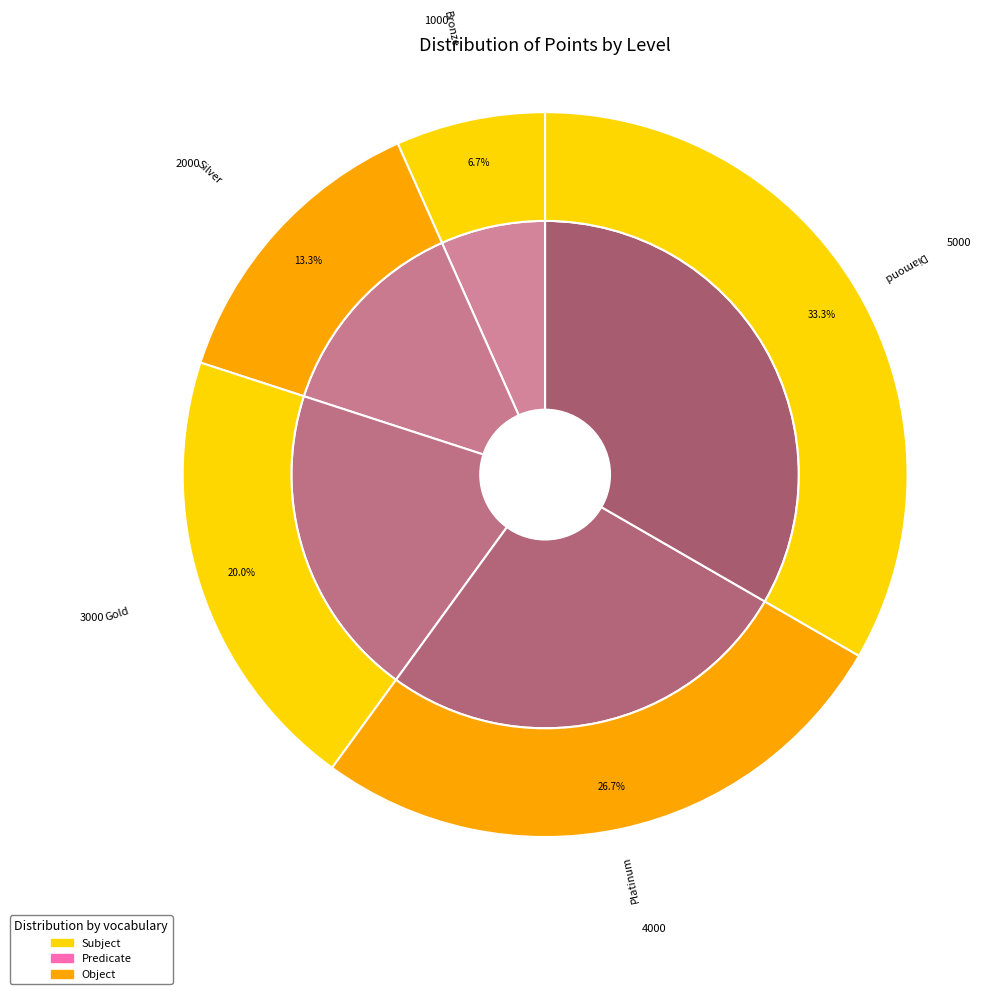

To the nearest percent, what is the difference between the largest and smallest slice percentages?

27%